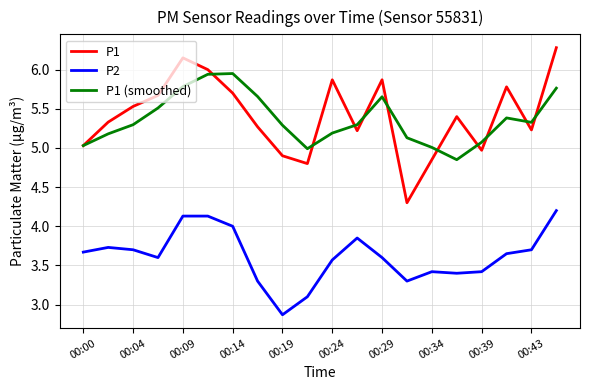

List the series in order of their peak value, lowest first.

P2, P1 (smoothed), P1